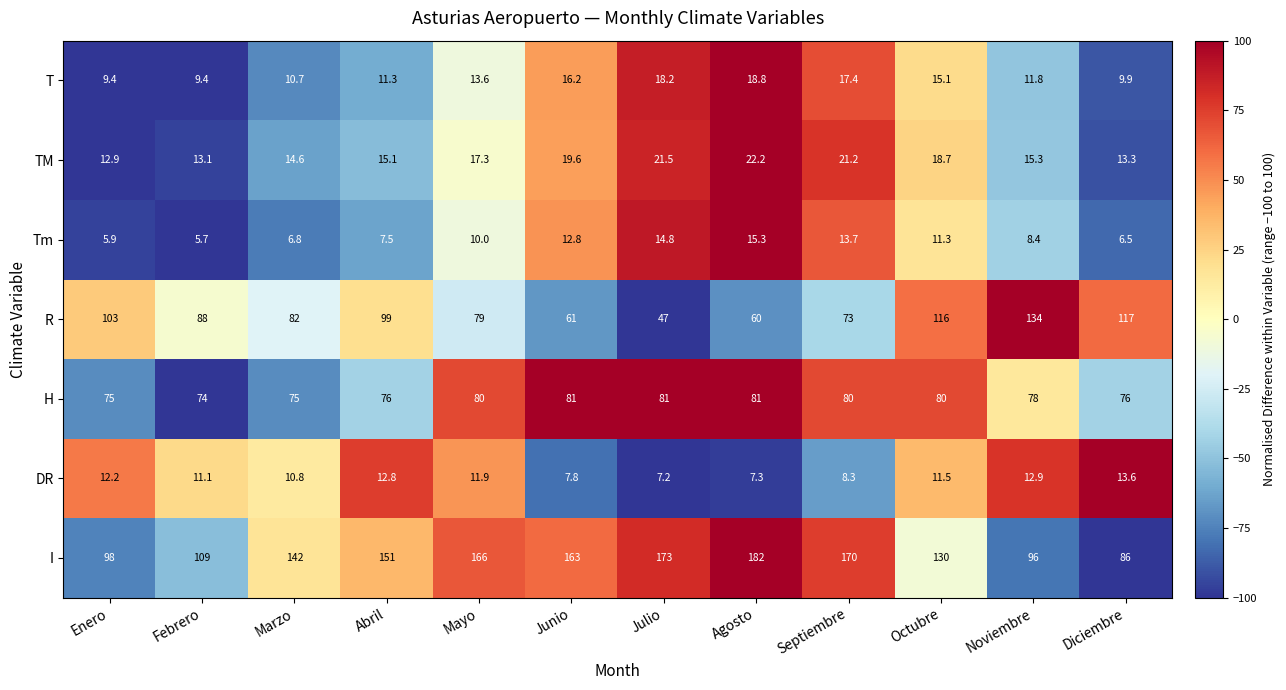

At which category does the chart reach its minimum across all series?

Febrero